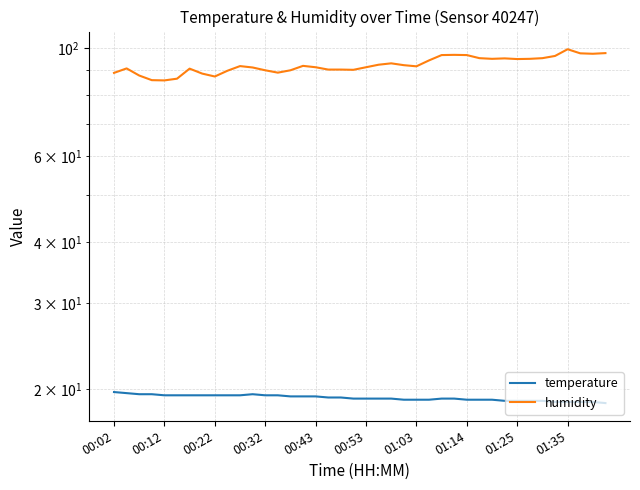

Which series has the widest spread of values?

humidity